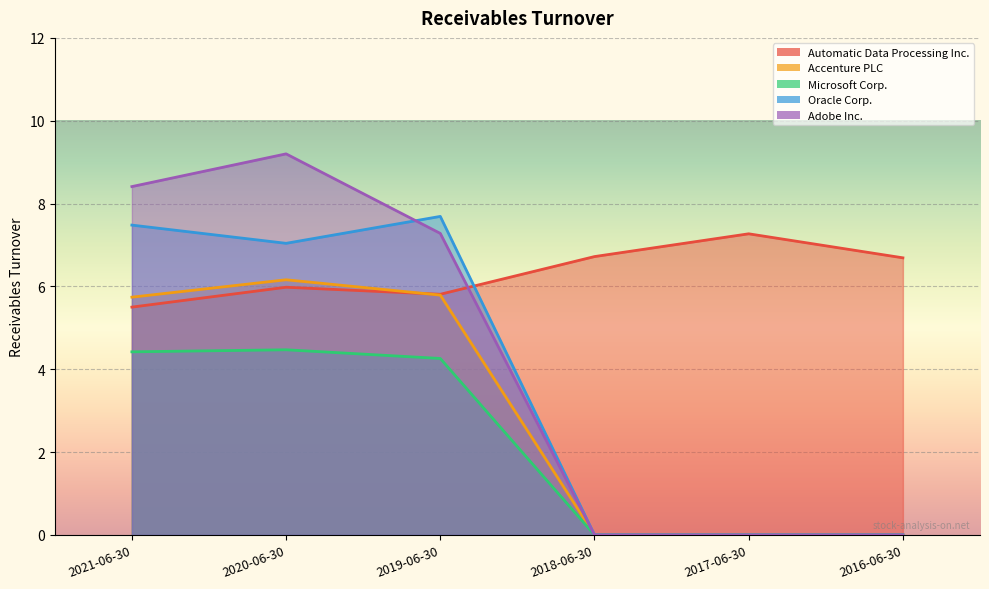

What is the difference between the Accenture PLC values at 2019-06-30 and 2016-06-30?

5.8